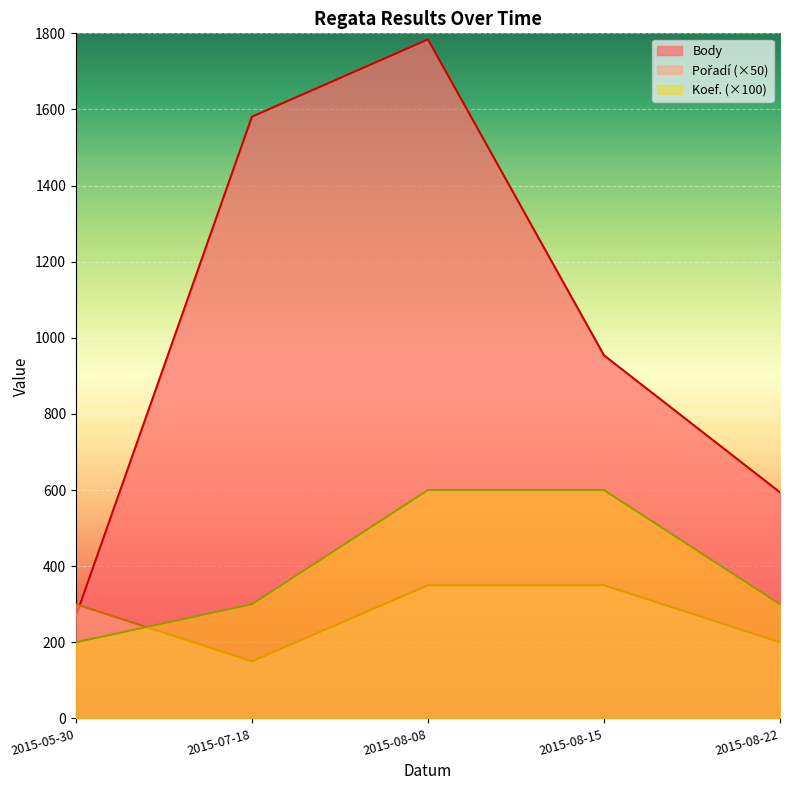

Reading right to left, transcribe all the data shown in this chart.

Body: 2015-08-22=594	2015-08-15=954	2015-08-08=1784	2015-07-18=1581	2015-05-30=269
Pořadí: 2015-08-22=200	2015-08-15=350	2015-08-08=350	2015-07-18=150	2015-05-30=300
Koef.: 2015-08-22=300	2015-08-15=600	2015-08-08=600	2015-07-18=300	2015-05-30=200